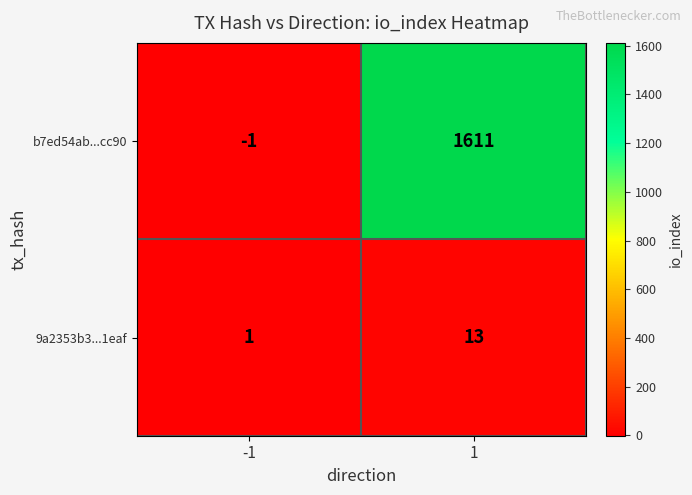

What is the approximate value of 9a2353b3...1eaf at 1?

13